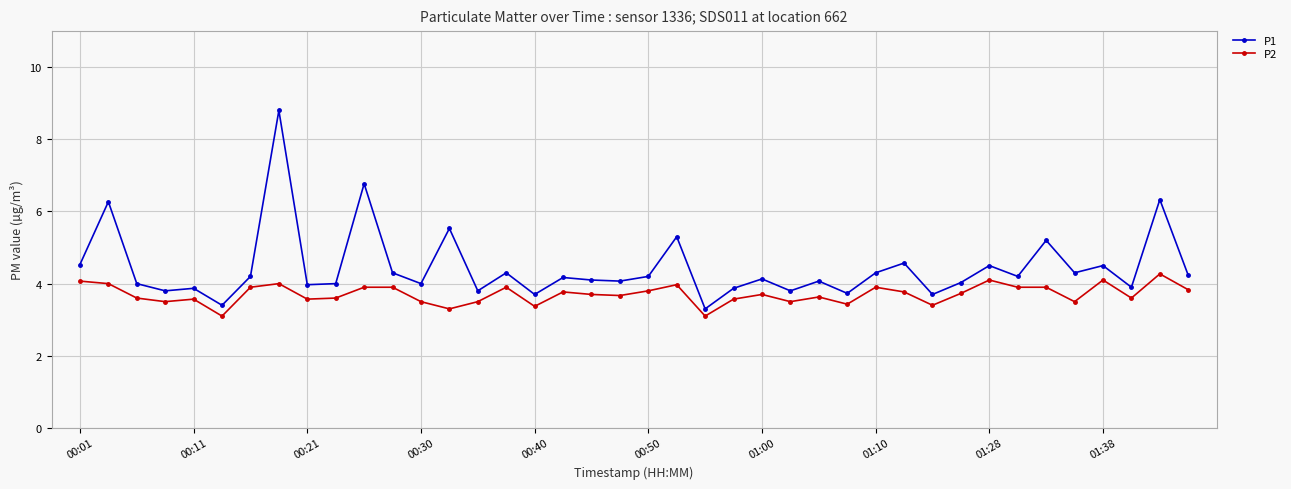

Which series has the widest spread of values?

P1